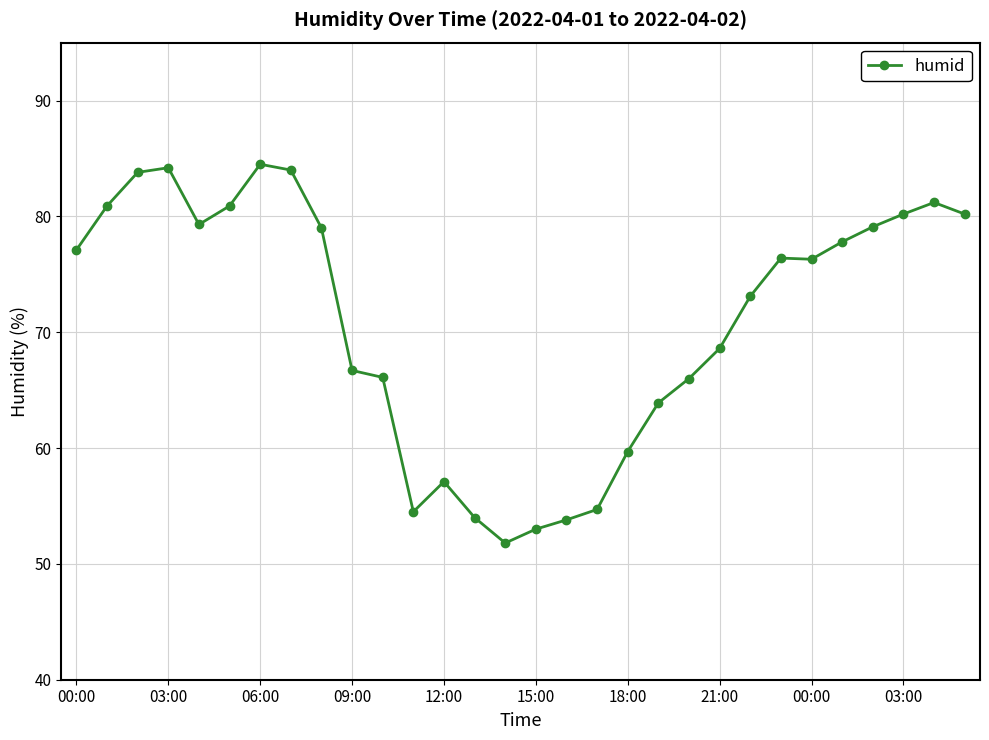

True or false: there are more than 1 points higher than both neighbors.

True